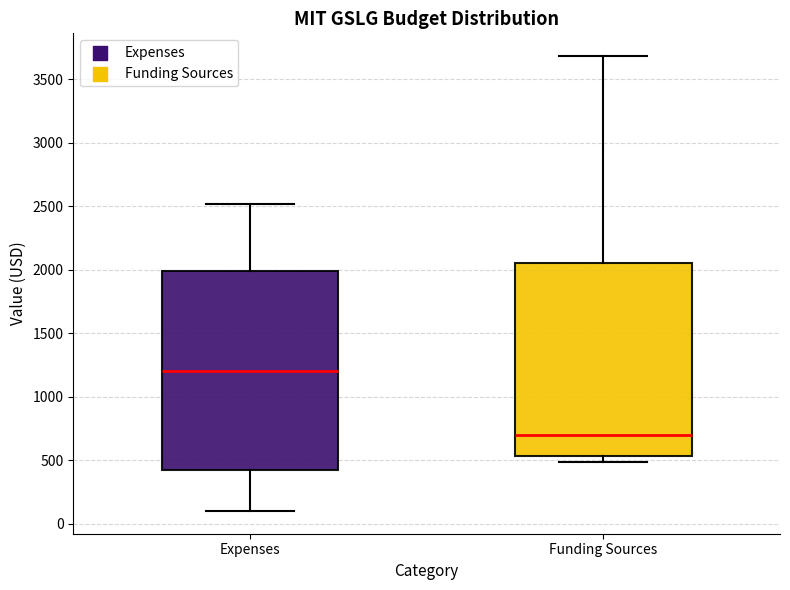

Which box has the lowest median line?

Funding Sources